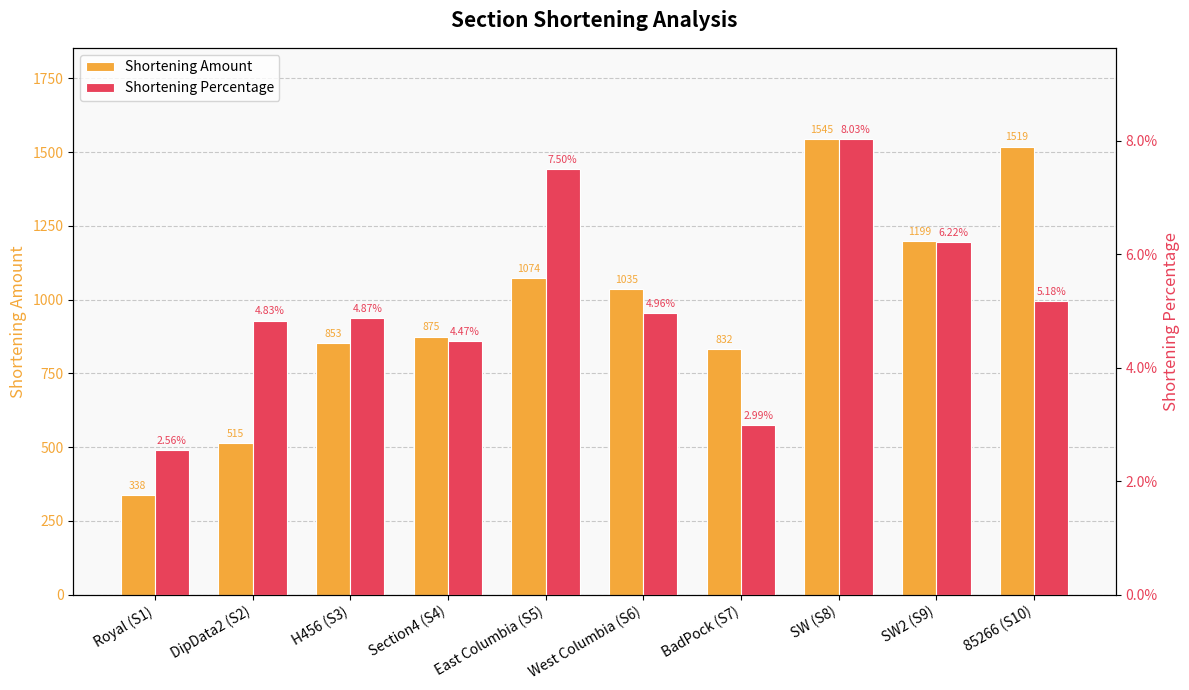

Rank the series by their average value, from highest to lowest.

Shortening Amount, Shortening Percentage